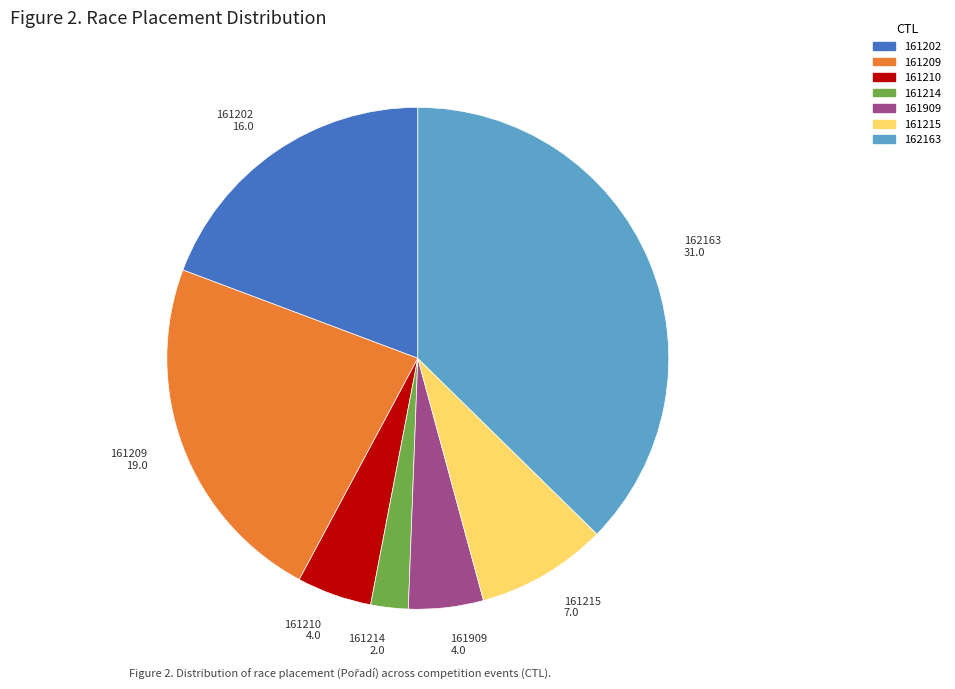

Which has a higher value, 162163 or 161210?

162163